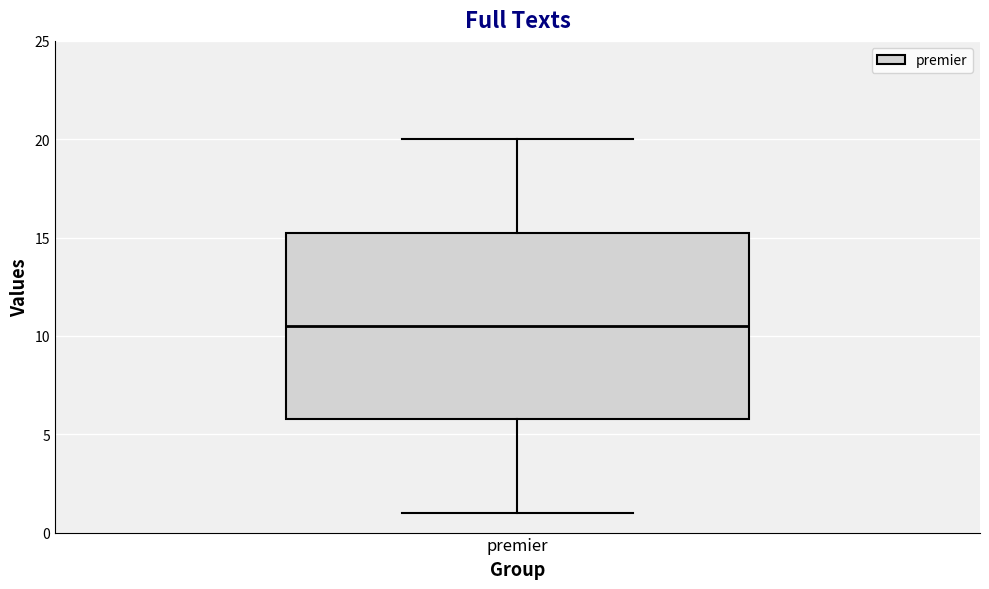

Transcribe this box plot: give where the median line is, the range the box spans, and where the two whiskers end, as read against the y-axis. The values are not printed on the chart, so give them approximately, as read against the axis.

median 10.5, box 6.0 to 15.5, whiskers 1.0 to 20.0